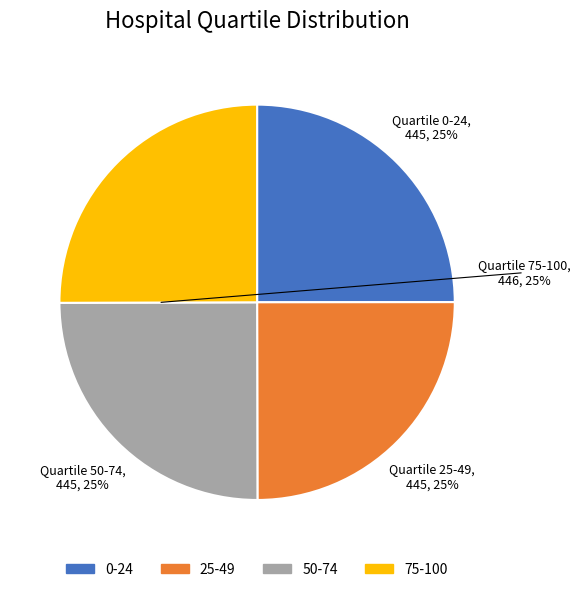

How many segments does this pie chart have?

4